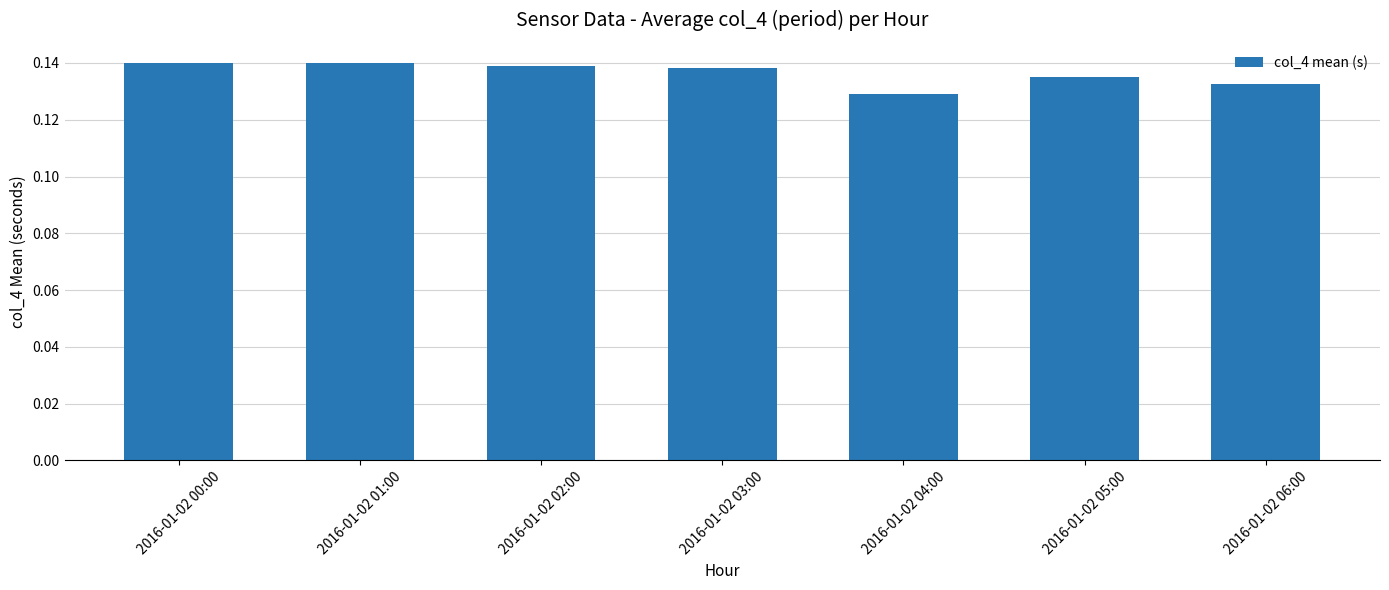

The value at 2016-01-02 00:00 is 0.2. True or false?

False